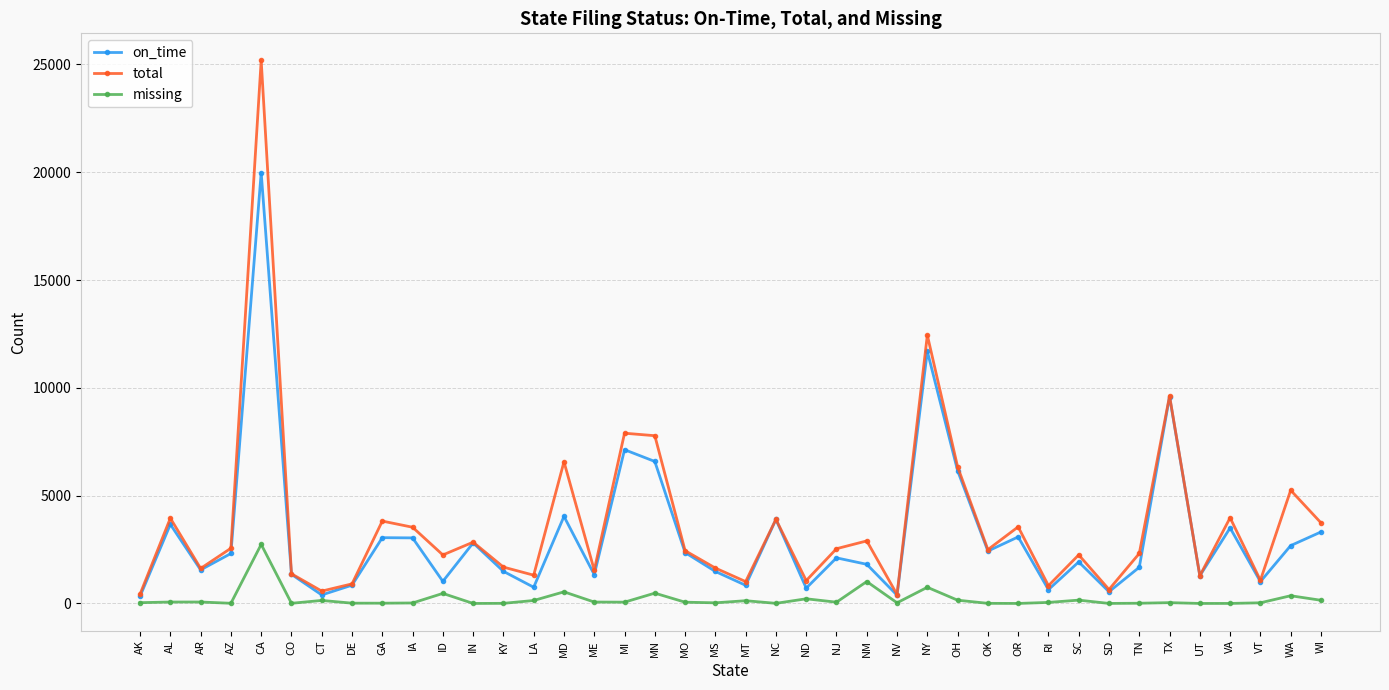

True or false: on_time and missing cross at least once.

False